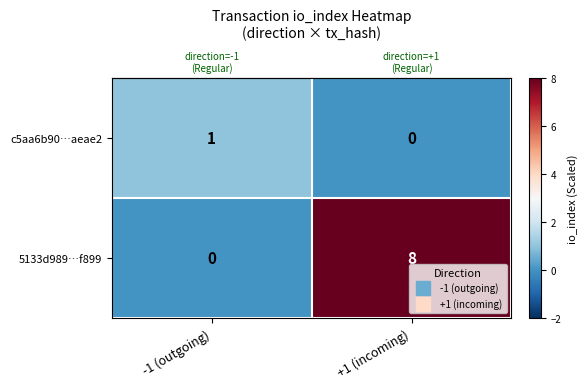

What is the greatest value displayed?

8